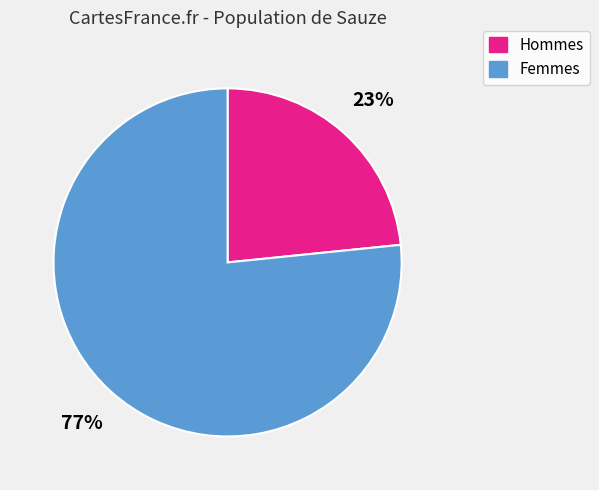

Does any single category account for the majority?

Yes